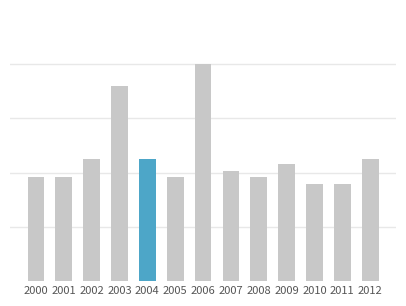

Which category has the lowest value across all series?

2010